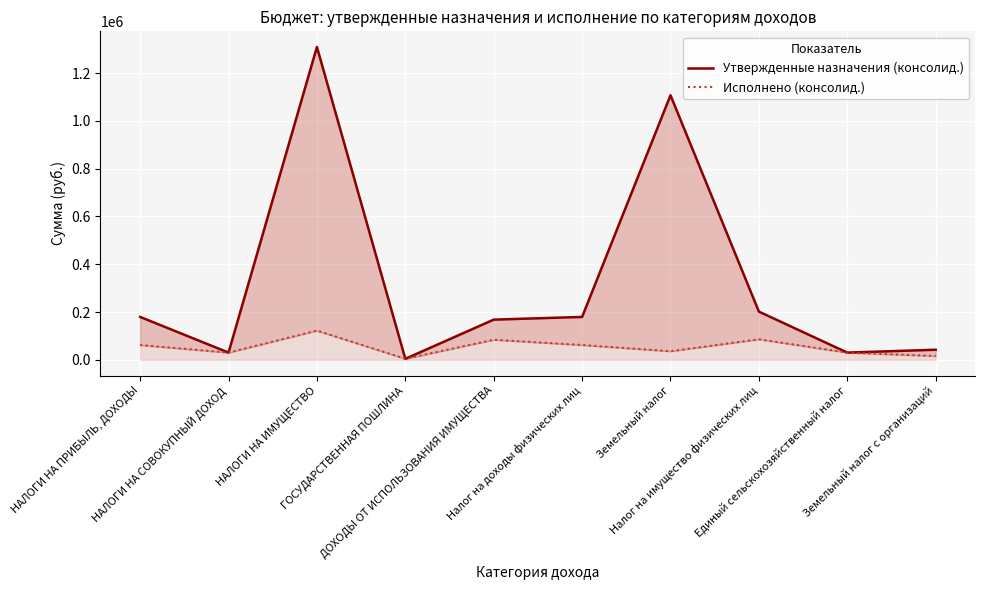

Reading left to right, transcribe all the data shown in this chart.

Утвержденные назначения (консолид.): НАЛОГИ НА ПРИБЫЛЬ, ДОХОДЫ=179700.0	НАЛОГИ НА СОВОКУПНЫЙ ДОХОД=30500.0	НАЛОГИ НА ИМУЩЕСТВО=1308900.0	ГОСУДАРСТВЕННАЯ ПОШЛИНА=4400.0	ДОХОДЫ ОТ ИСПОЛЬЗОВАНИЯ ИМУЩЕСТВА=168400.0	Налог на доходы физических лиц=179700.0	Земельный налог=1106900.0	Налог на имущество физических лиц=202000.0	Единый сельскохозяйственный налог=30500.0	Земельный налог с организаций=42500.0
Исполнено (консолид.): НАЛОГИ НА ПРИБЫЛЬ, ДОХОДЫ=62335.4	НАЛОГИ НА СОВОКУПНЫЙ ДОХОД=30505.2	НАЛОГИ НА ИМУЩЕСТВО=122597.5	ГОСУДАРСТВЕННАЯ ПОШЛИНА=4800.0	ДОХОДЫ ОТ ИСПОЛЬЗОВАНИЯ ИМУЩЕСТВА=84377.9	Налог на доходы физических лиц=62335.4	Земельный налог=36316.3	Налог на имущество физических лиц=86281.2	Единый сельскохозяйственный налог=30505.2	Земельный налог с организаций=16330.0